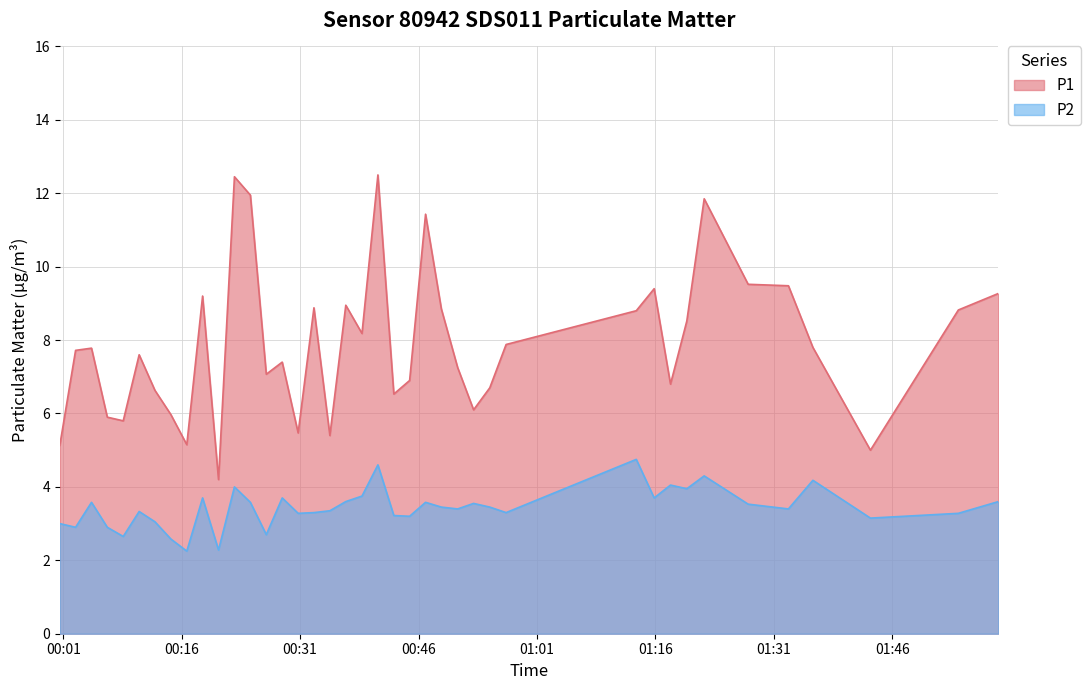

The value of P2 at 2024-03-17T00:02:34 is 1.9. True or false?

False